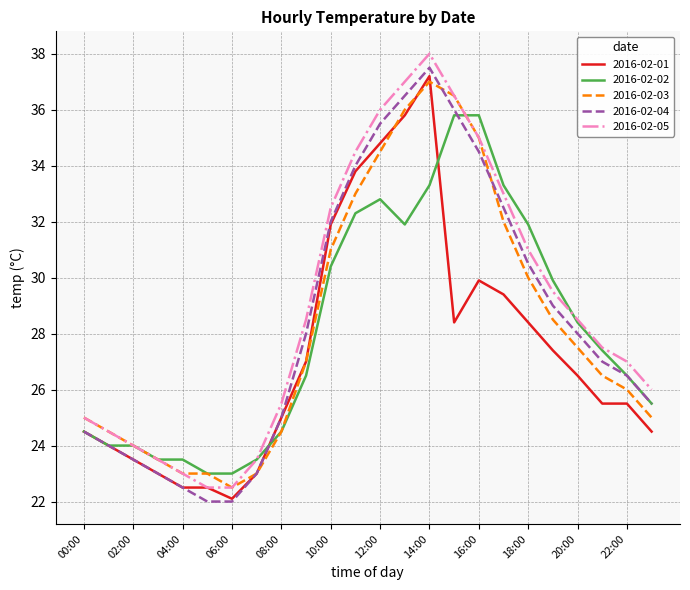

What is the smallest value displayed?

22.0